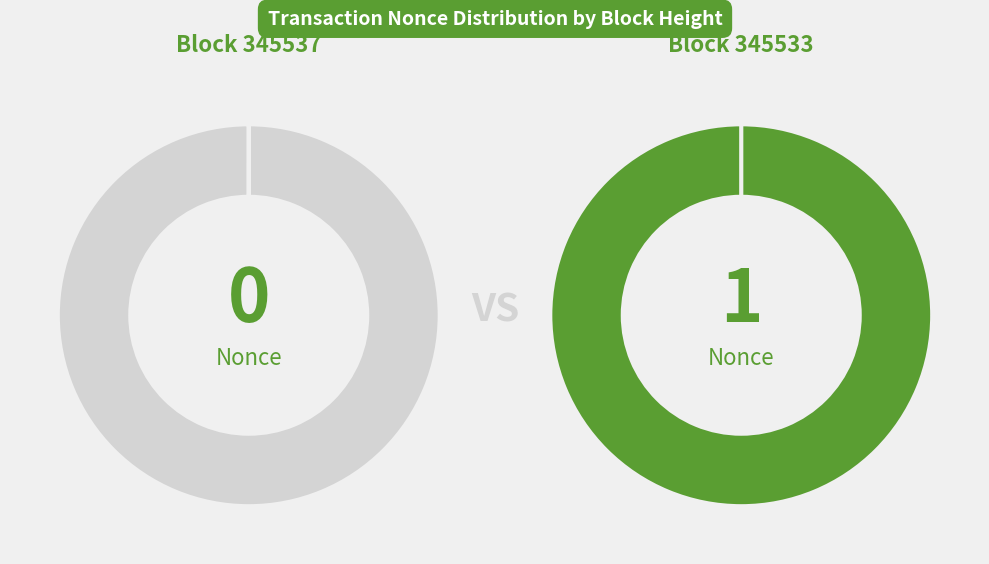

Do 345537 and 345533 together represent more than half of the pie?

Yes